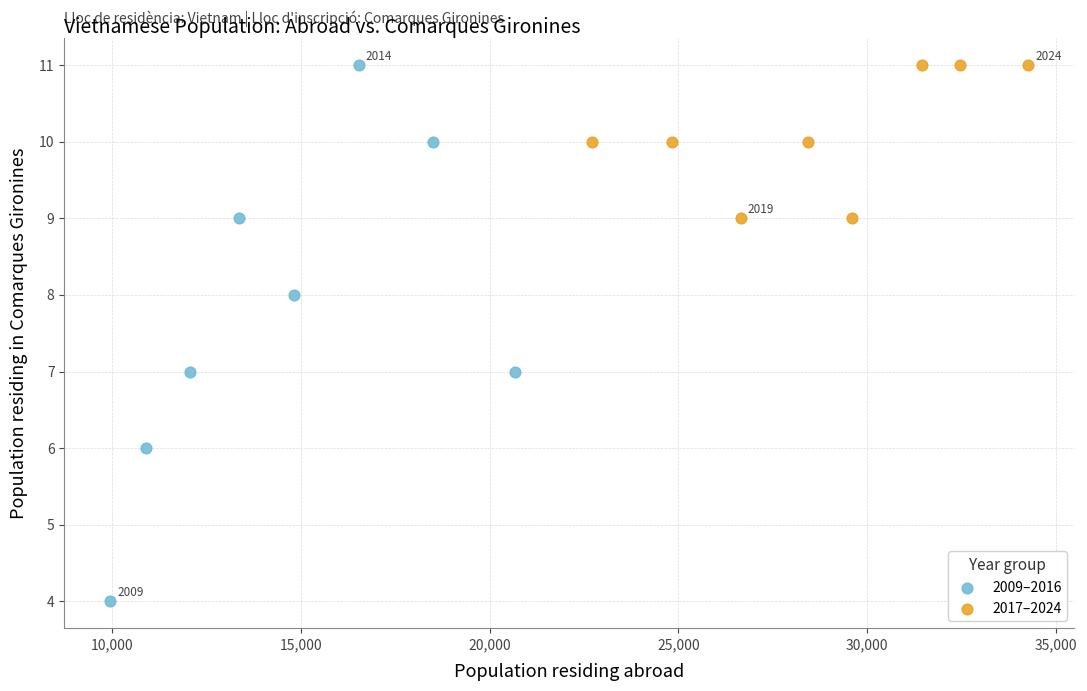

Which series contains the lowest Y value?

2009–2016